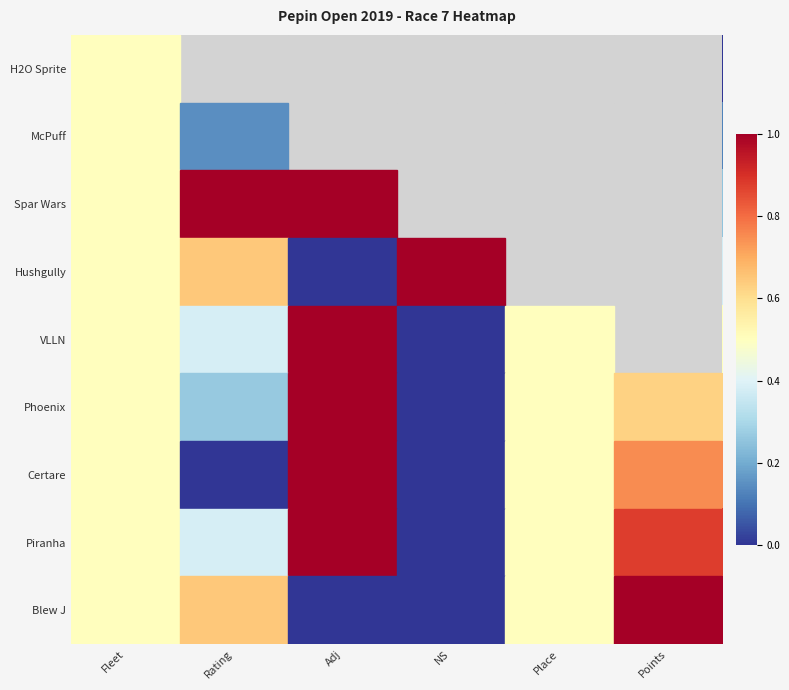

Reading left to right, what are all the values shown in this chart?

H2O Sprite: Fleet=0.5	Rating=0.4	Adj=1.0	NS=0.0	Place=0.5	Points=0.0
McPuff: Fleet=0.5	Rating=0.1	Adj=1.0	NS=0.0	Place=0.5	Points=0.1
Spar Wars: Fleet=0.5	Rating=1.0	Adj=1.0	NS=0.0	Place=0.5	Points=0.2
Hushgully: Fleet=0.5	Rating=0.6	Adj=0.0	NS=1.0	Place=0.5	Points=0.4
VLLN: Fleet=0.5	Rating=0.4	Adj=1.0	NS=0.0	Place=0.5	Points=0.5
Phoenix: Fleet=0.5	Rating=0.3	Adj=1.0	NS=0.0	Place=0.5	Points=0.6
Certare: Fleet=0.5	Rating=0.0	Adj=1.0	NS=0.0	Place=0.5	Points=0.8
Piranha: Fleet=0.5	Rating=0.4	Adj=1.0	NS=0.0	Place=0.5	Points=0.9
Blew J: Fleet=0.5	Rating=0.6	Adj=0.0	NS=0.0	Place=0.5	Points=1.0